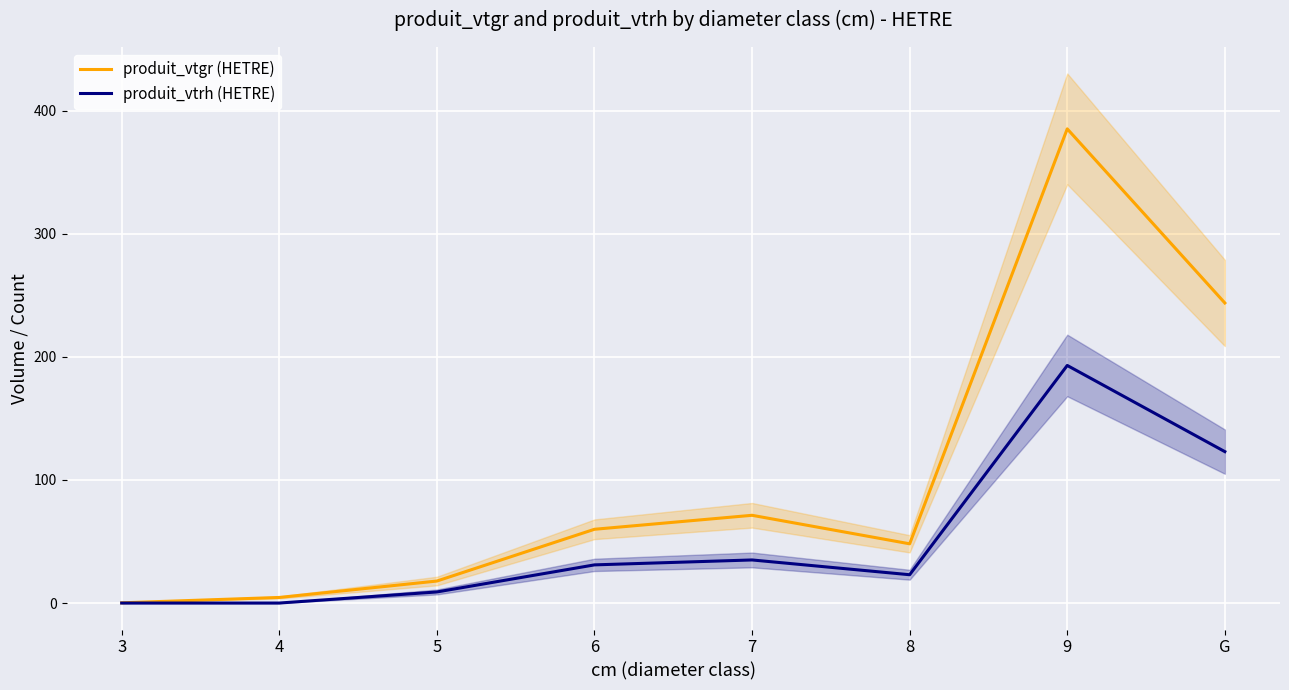

How many values in the produit_vtrh (HETRE) series are below 31?

4